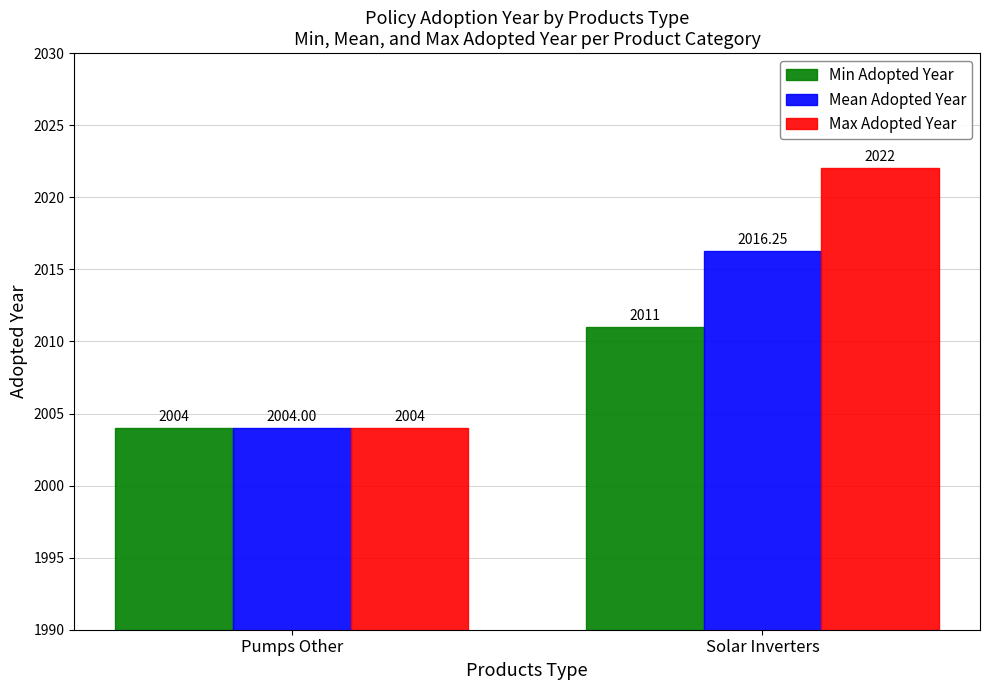

What is the sum of the Min Adopted Year values at Solar Inverters and Pumps Other?

4015.0